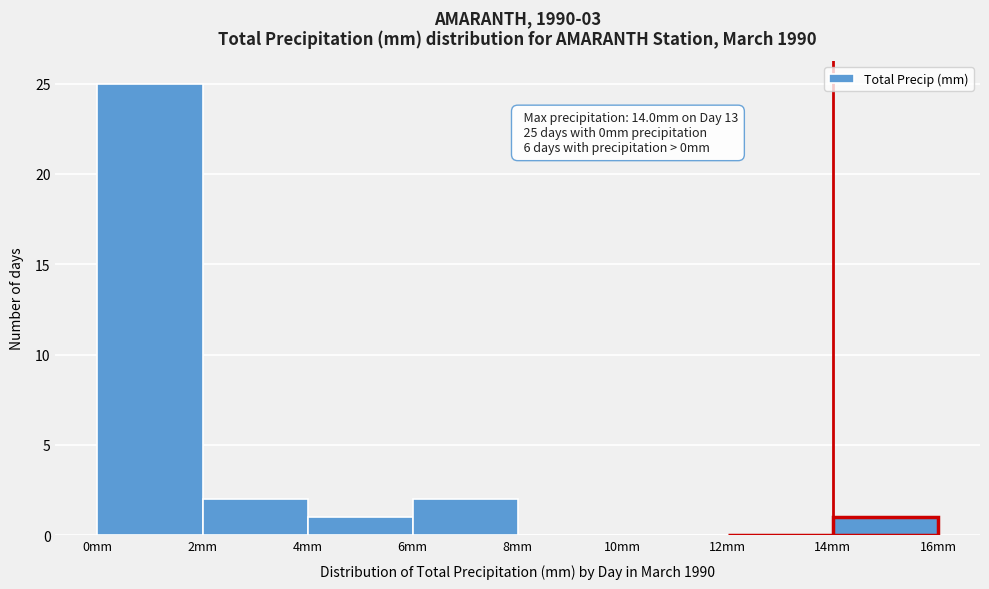

Over which range of the x-axis is the bar tallest?

0 to 2